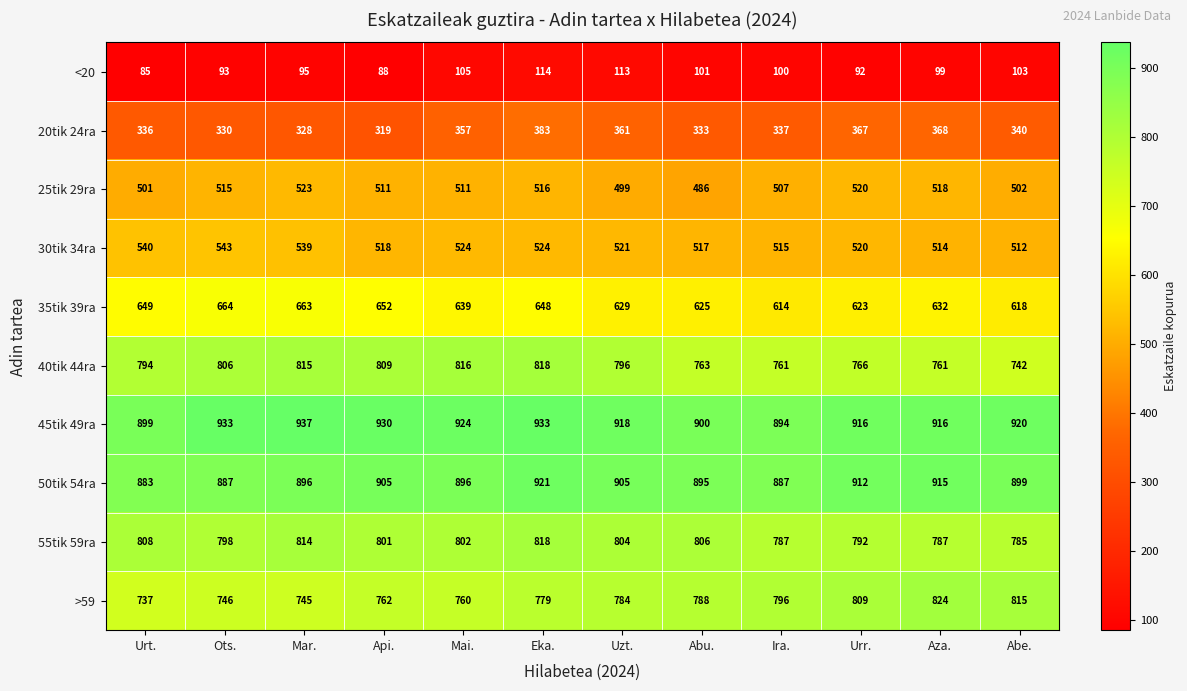

True or false: 30tik 34ra has a value of 524 at Eka..

True